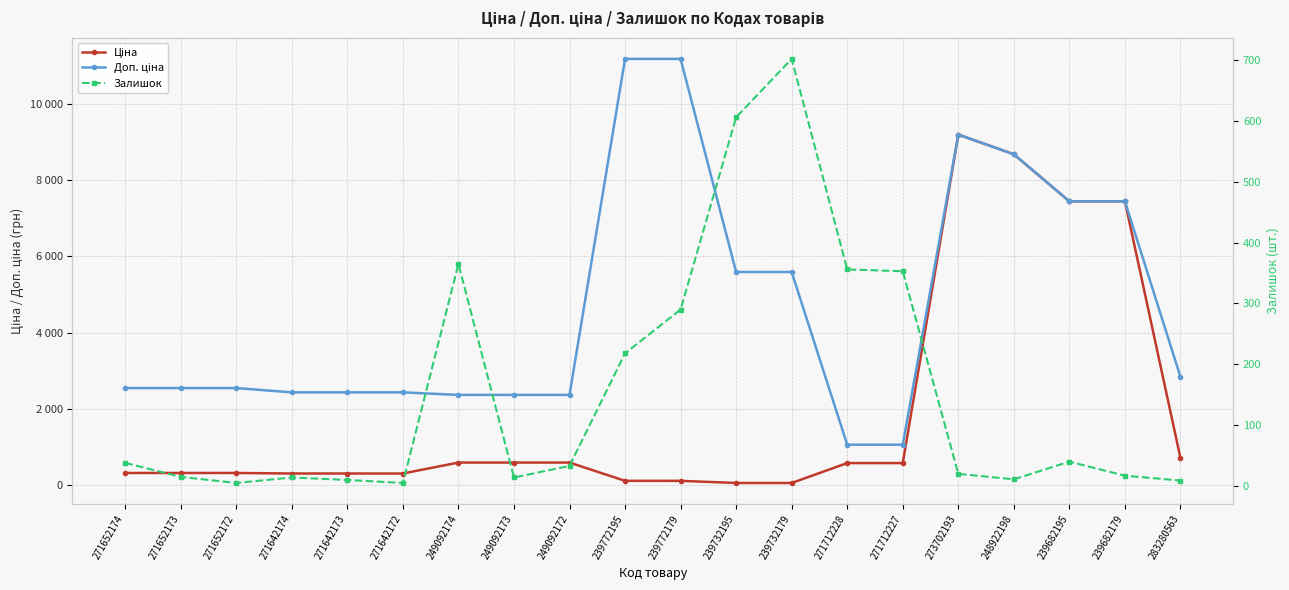

How many categories are shown in the chart?

20